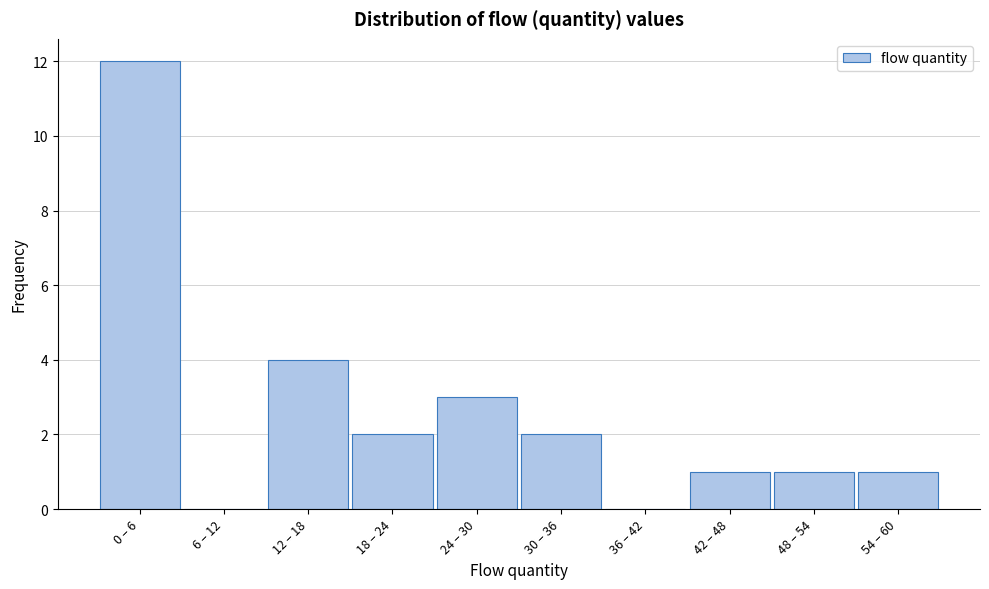

Reading left to right, transcribe all the data shown in this chart.

0 – 6=12	6 – 12=0	12 – 18=4	18 – 24=2	24 – 30=3	30 – 36=2	36 – 42=0	42 – 48=1	48 – 54=1	54 – 60=1